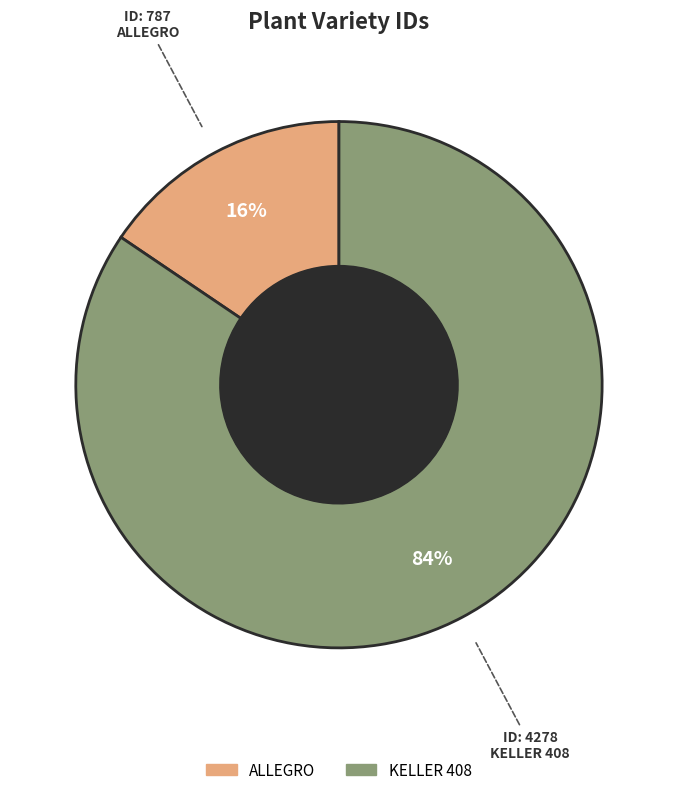

Does any single category account for the majority?

Yes